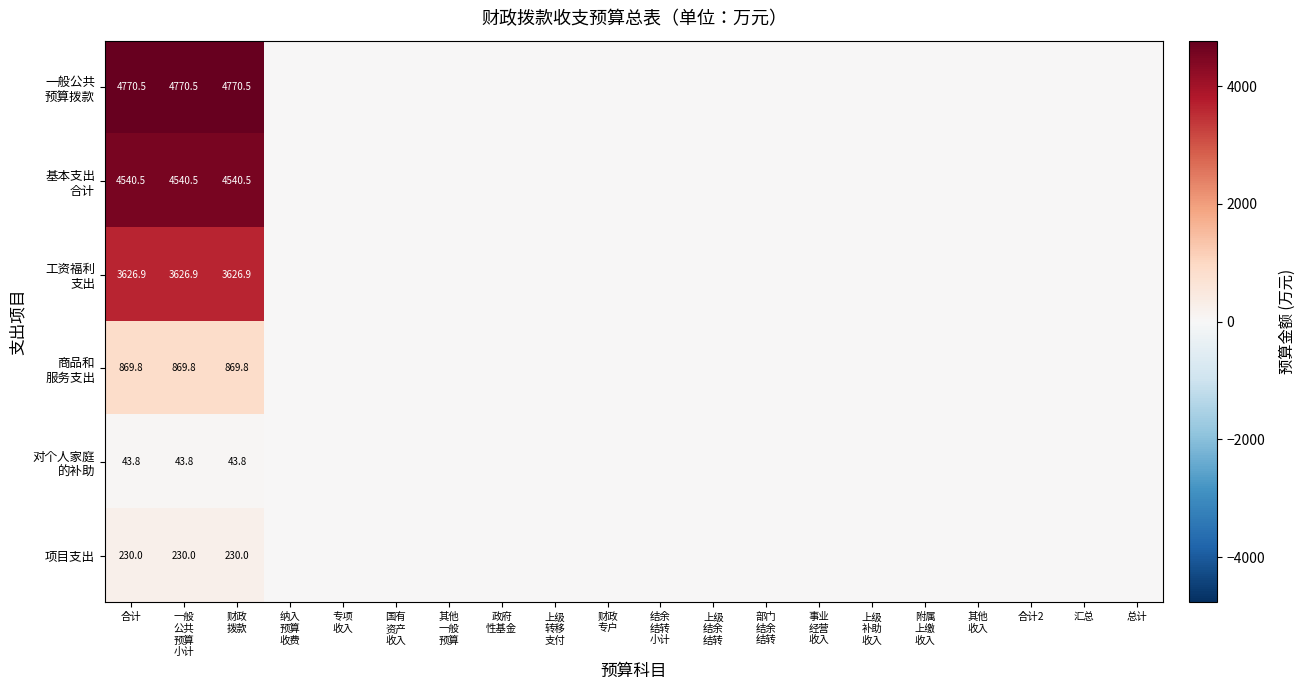

List the labels in order of 对个人家庭 的补助 value, largest first.

合计, 一般 公共 预算 小计, 财政 拨款, 纳入 预算 收费, 专项 收入, 国有 资产 收入, 其他 一般 预算, 政府 性基金, 上级 转移 支付, 财政 专户, 结余 结转 小计, 上级 结余 结转, 部门 结余 结转, 事业 经营 收入, 上级 补助 收入, 附属 上缴 收入, 其他 收入, 合计2, 汇总, 总计